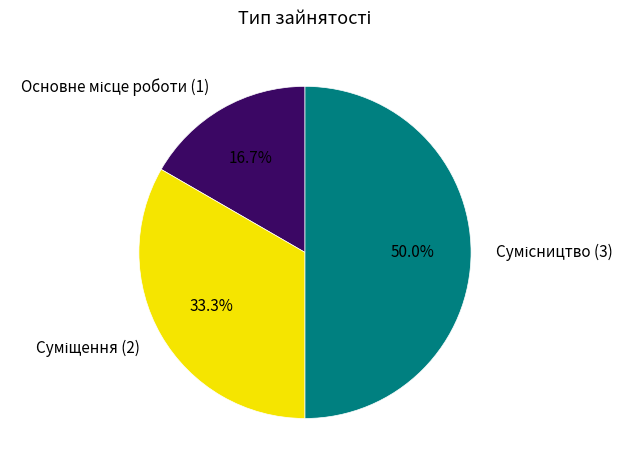

Does any single category account for the majority?

No